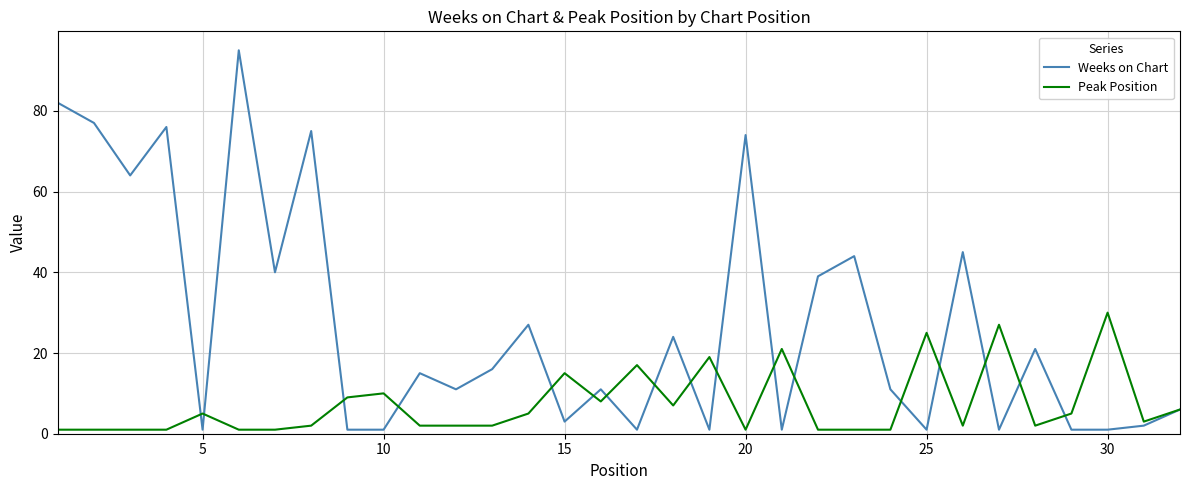

What is the maximum value shown in the chart?

95